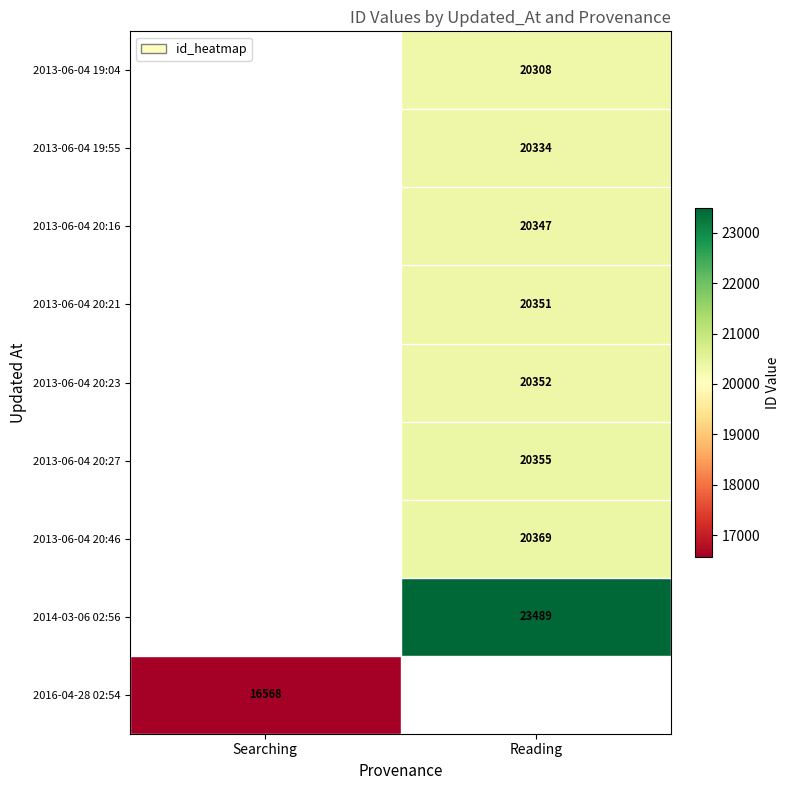

Is it true that 2013-06-04 20:21 equals 20351 at Reading?

True